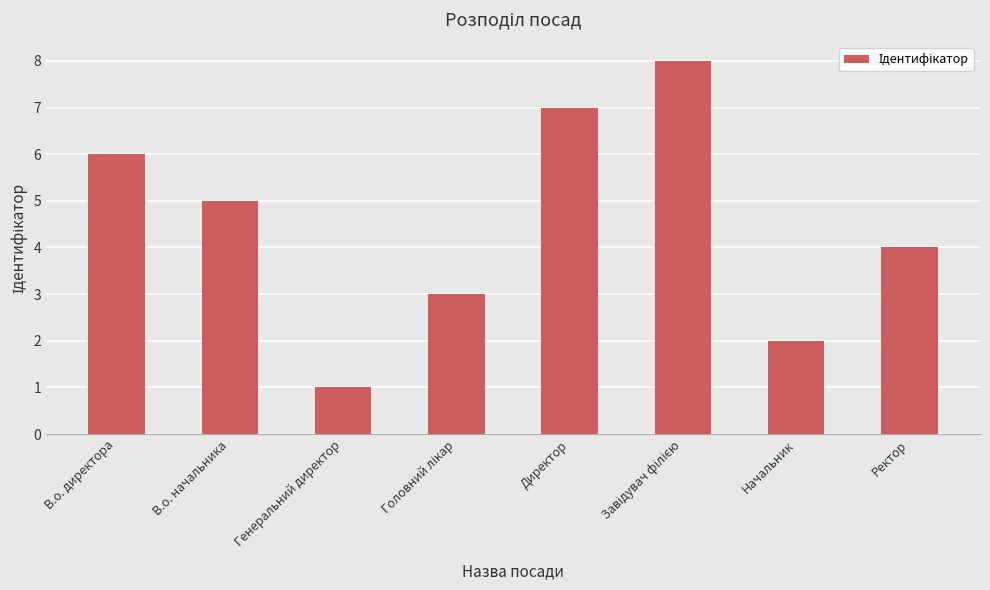

Reading left to right, list all the values displayed in this chart.

6	5	1	3	7	8	2	4